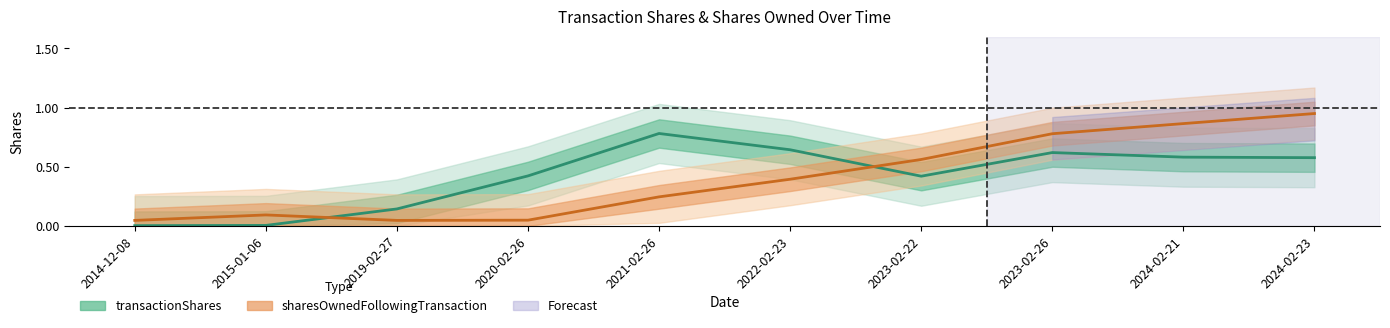

Does the chart have visible grid lines?

No